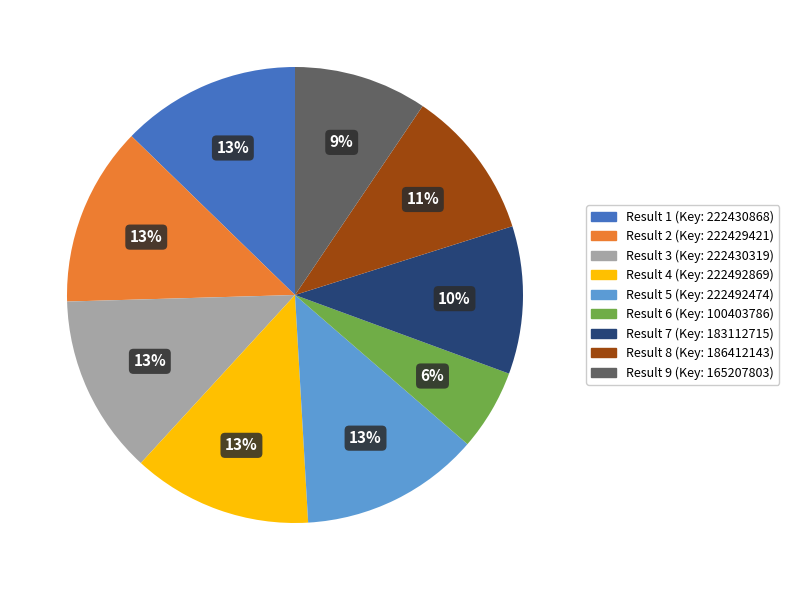

Is there any slice that represents more than half of the pie?

No